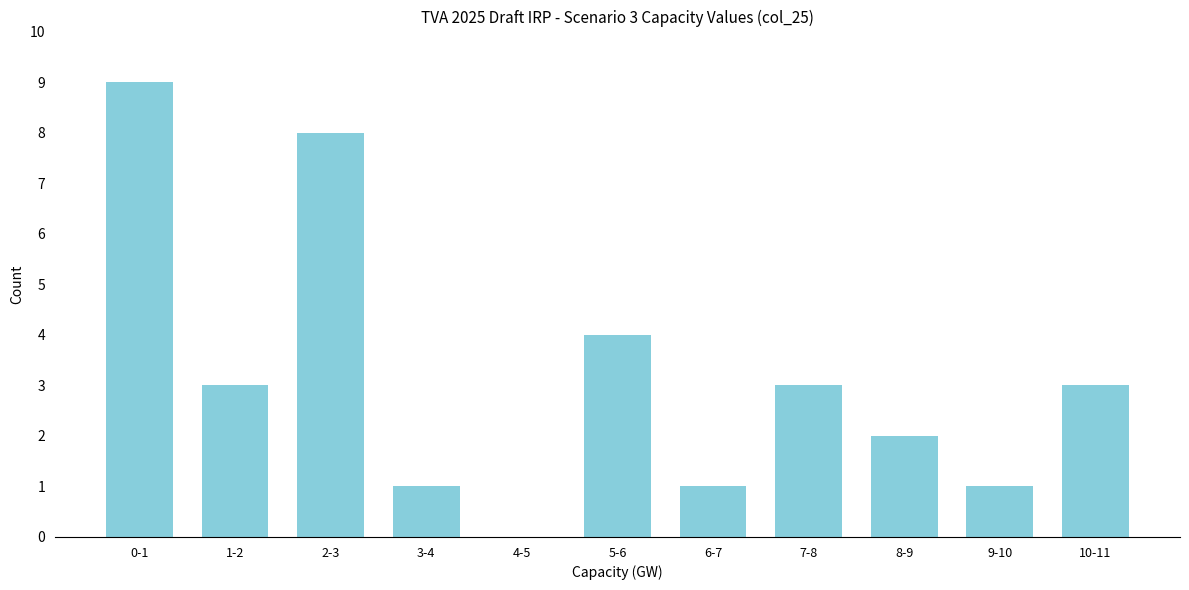

Reading right to left, transcribe all the data shown in this chart.

10-11=3	9-10=1	8-9=2	7-8=3	6-7=1	5-6=4	4-5=0	3-4=1	2-3=8	1-2=3	0-1=9